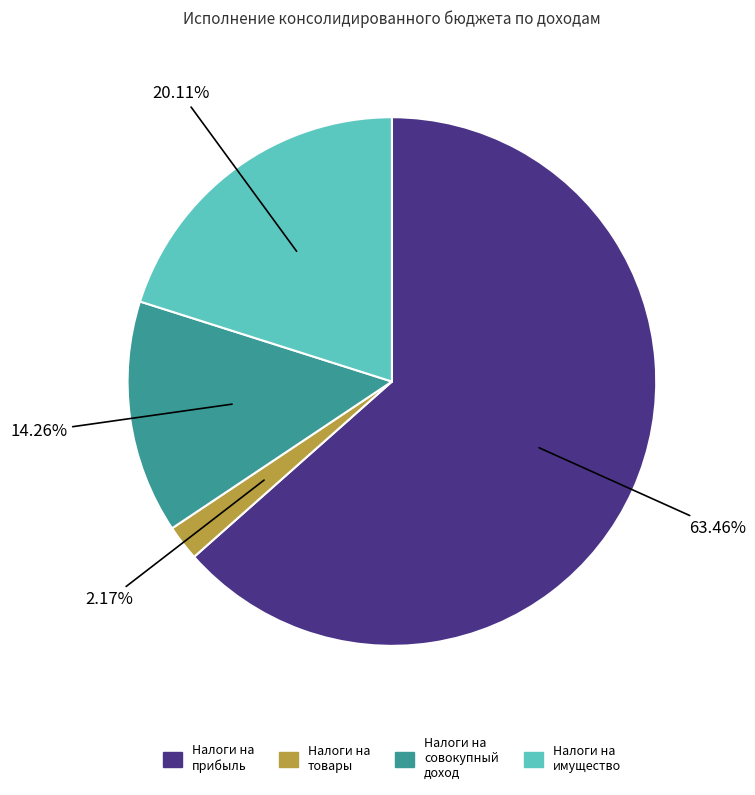

Does any single category account for the majority?

Yes